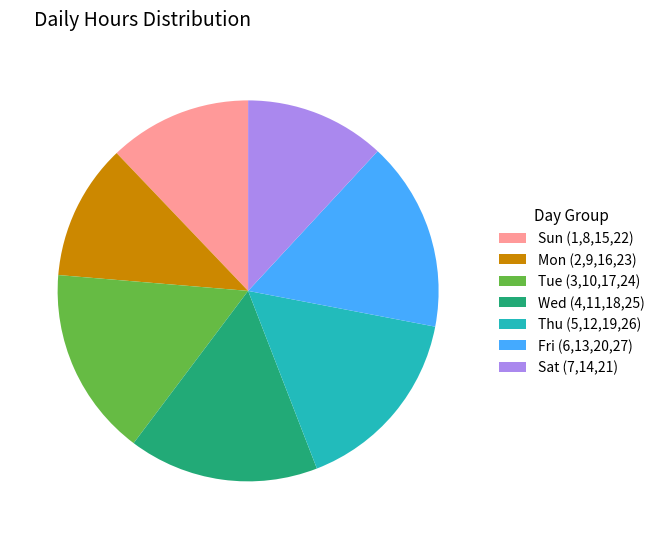

True or false: Wed (4,11,18,25) accounts for 28% of the total.

False